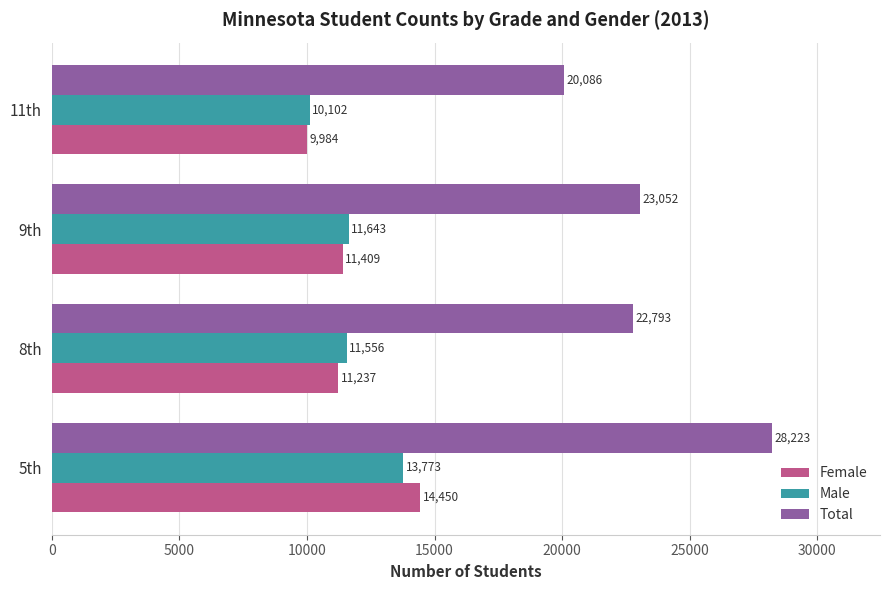

How many data points does each series have?

4